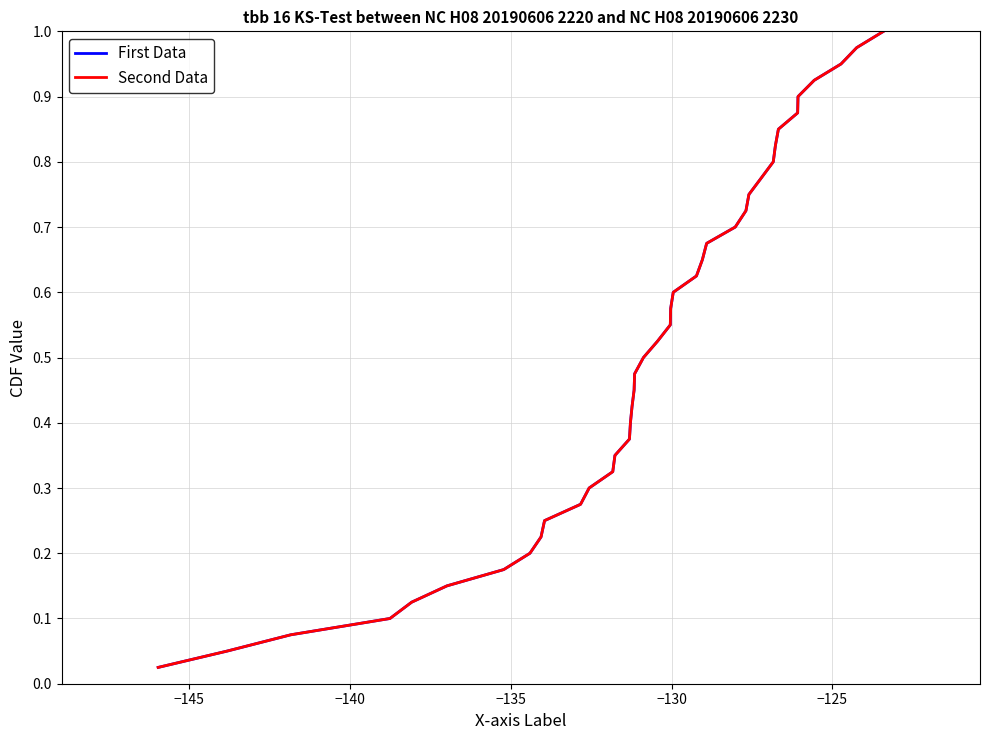

Does the chart have visible grid lines?

Yes